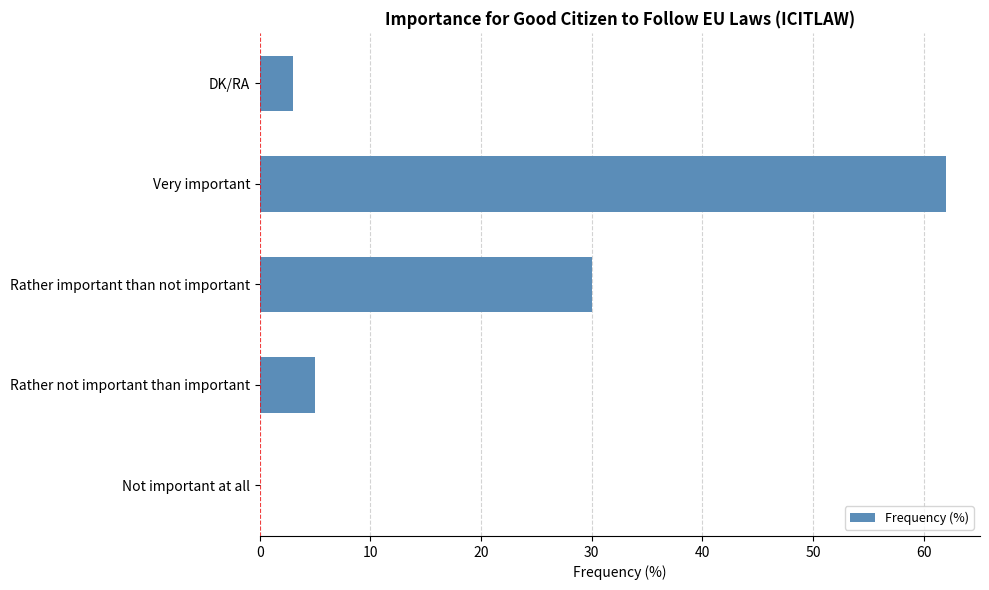

Between Rather important than not important and Rather not important than important, which is larger?

Rather important than not important